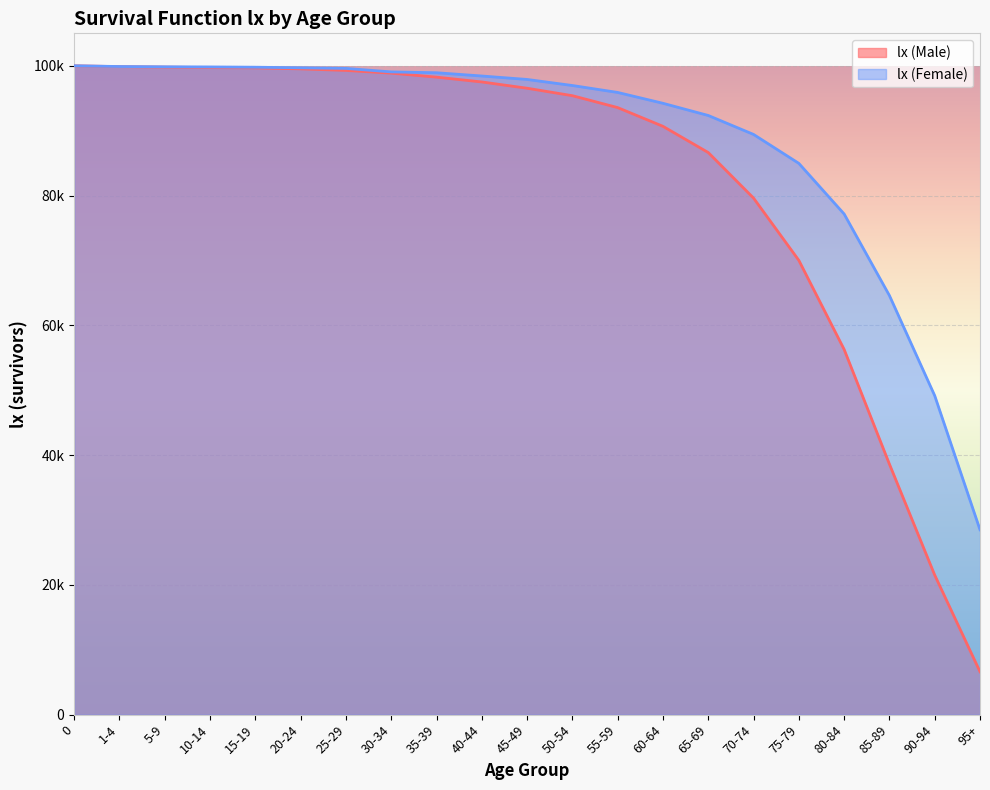

List the series in order of their overall mean, highest first.

lx (Female), lx (Male)